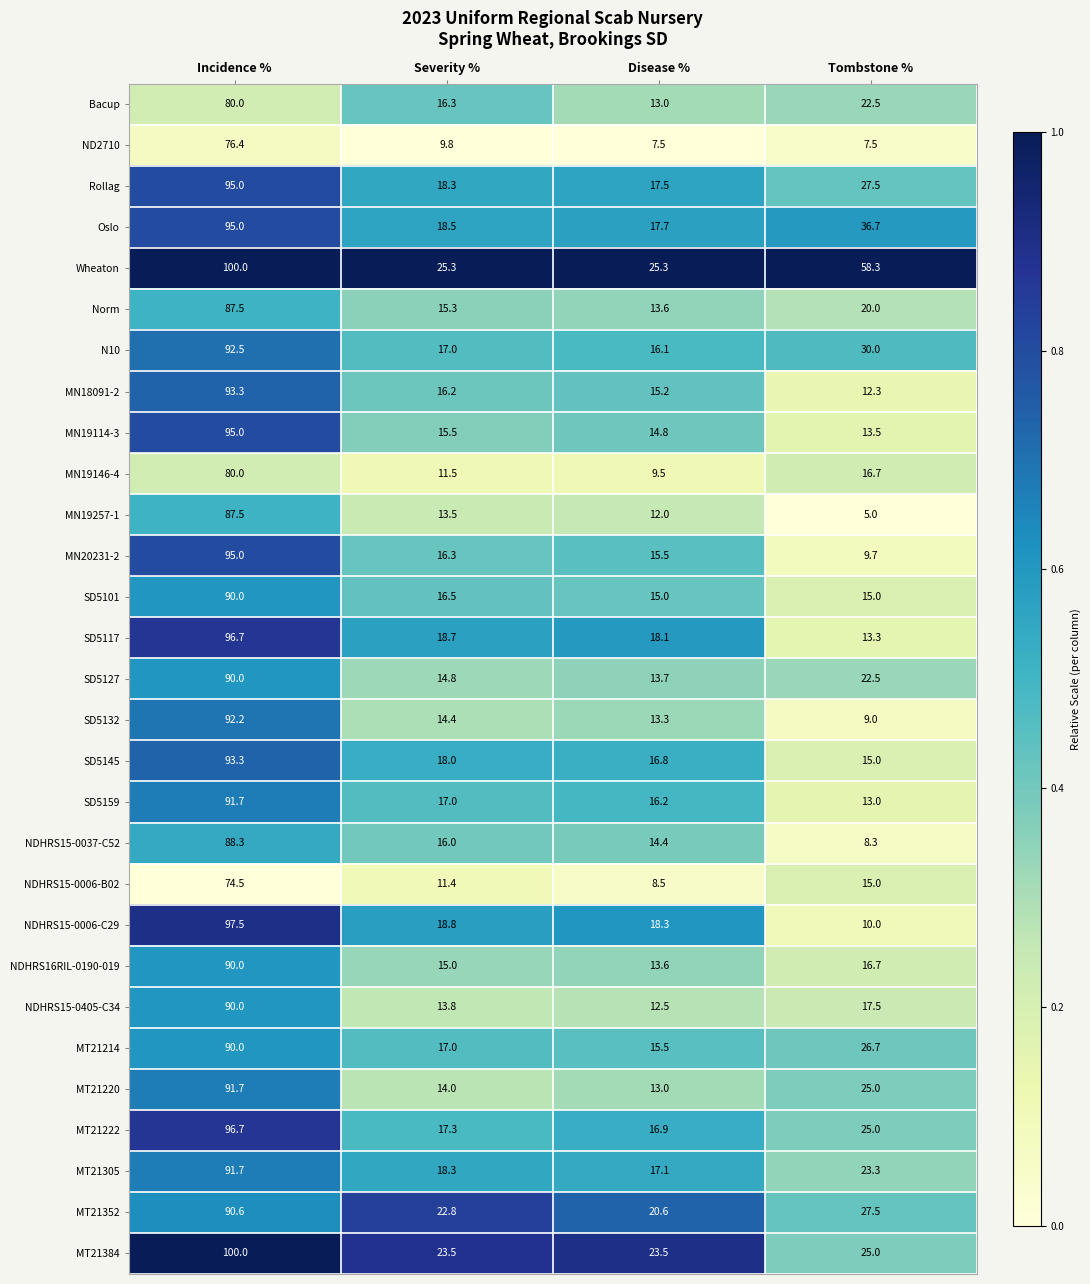

Is it true that NDHRS15-0006-C29 equals 10.0 at Tombstone %?

True